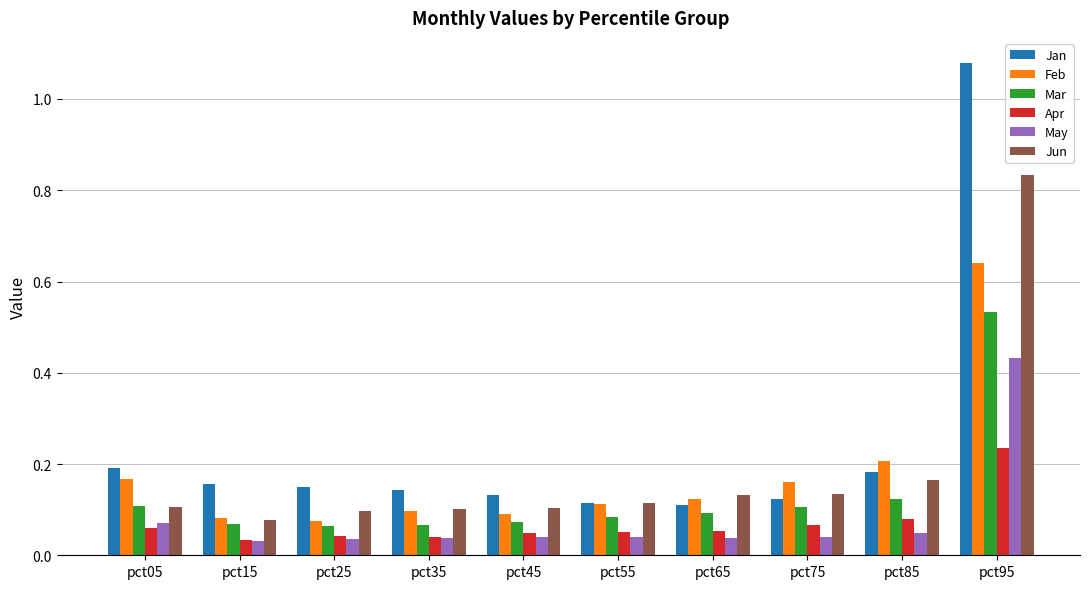

At which label does Jan reach its peak?

pct95